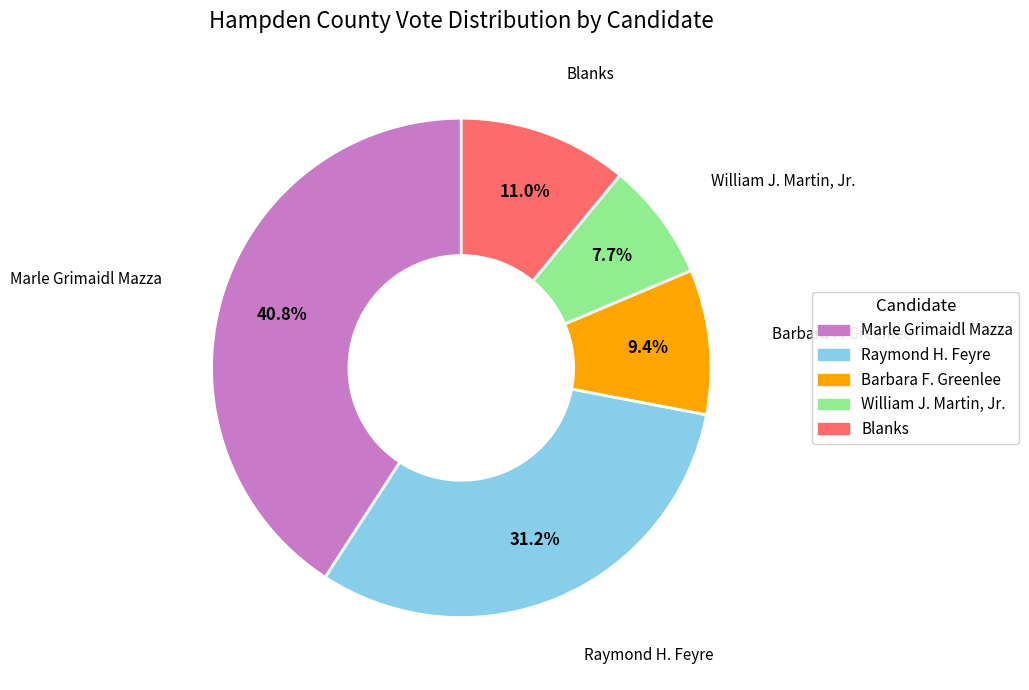

Which category has the smallest portion of the pie?

William J. Martin, Jr.